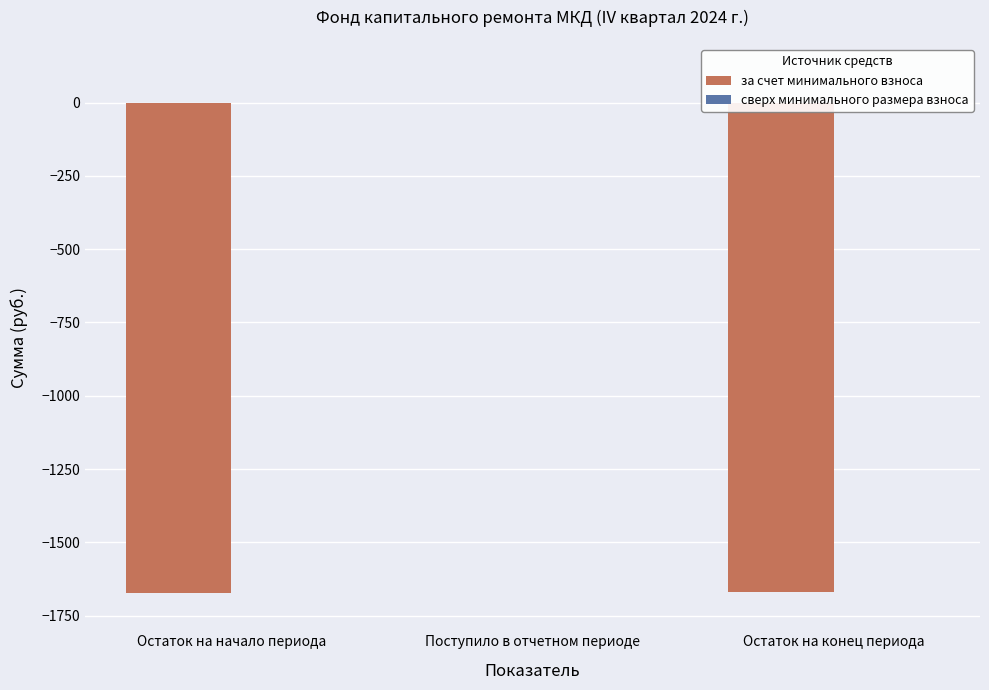

True or false: the data shows -1161.6 at Поступило в отчетном периоде.

False